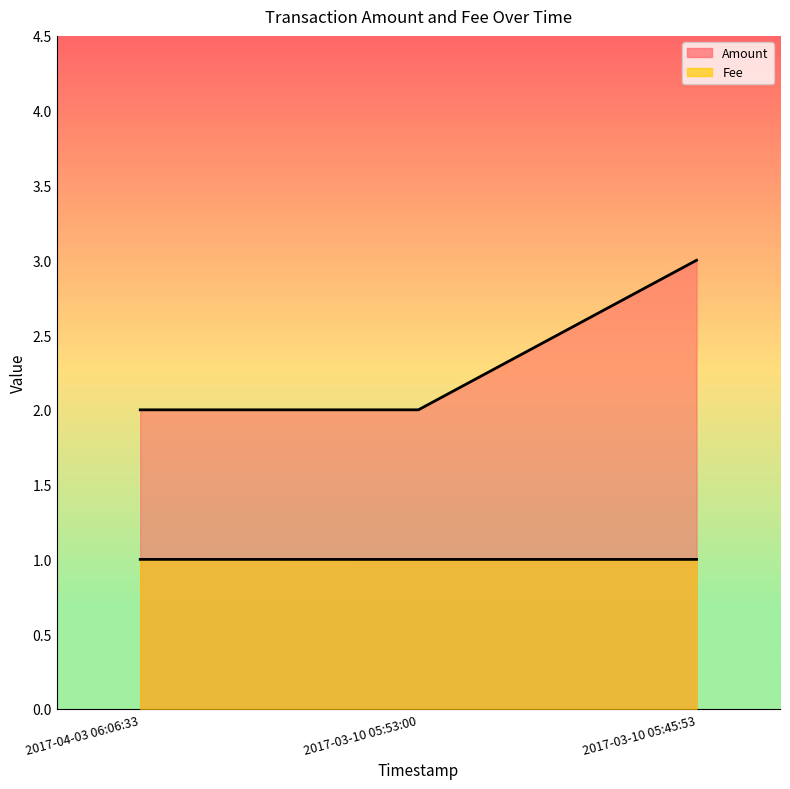

Reading left to right, extract all data points from this chart.

Amount line: 2.0	2.0	3.0
Fee line: 1.0	1.0	1.0